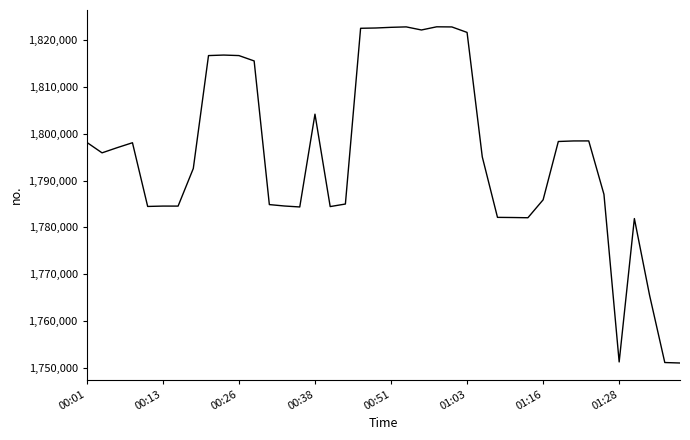

What is the maximum value shown in the chart?

1822777